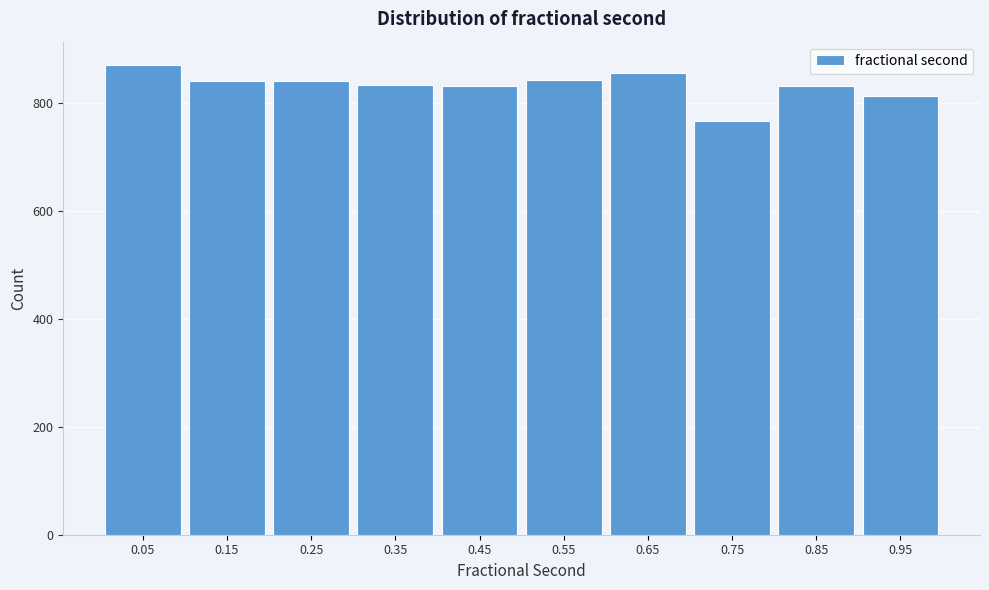

Reading left to right, list every bar in this chart as the range it spans on the x-axis followed by its height. The values are not printed on the chart, so give them approximately, as read against the axis.

0.0 to 0.1: 880
0.1 to 0.2: 840
0.2 to 0.3: 840
0.3 to 0.4: 840
0.4 to 0.5: 840
0.5 to 0.6: 840
0.6 to 0.7: 860
0.7 to 0.8: 760
0.8 to 0.9: 840
0.9 to 1.0: 820